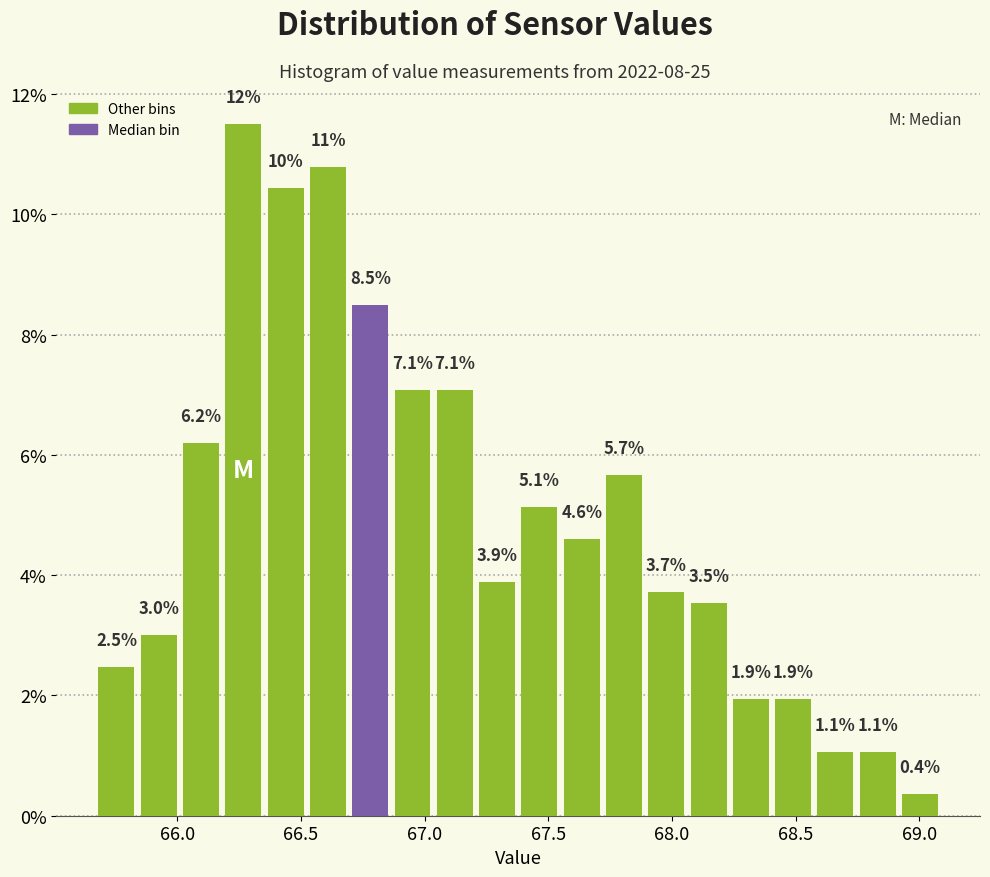

Read against the x-axis, roughly where is the centre of the tallest bar?

66.25